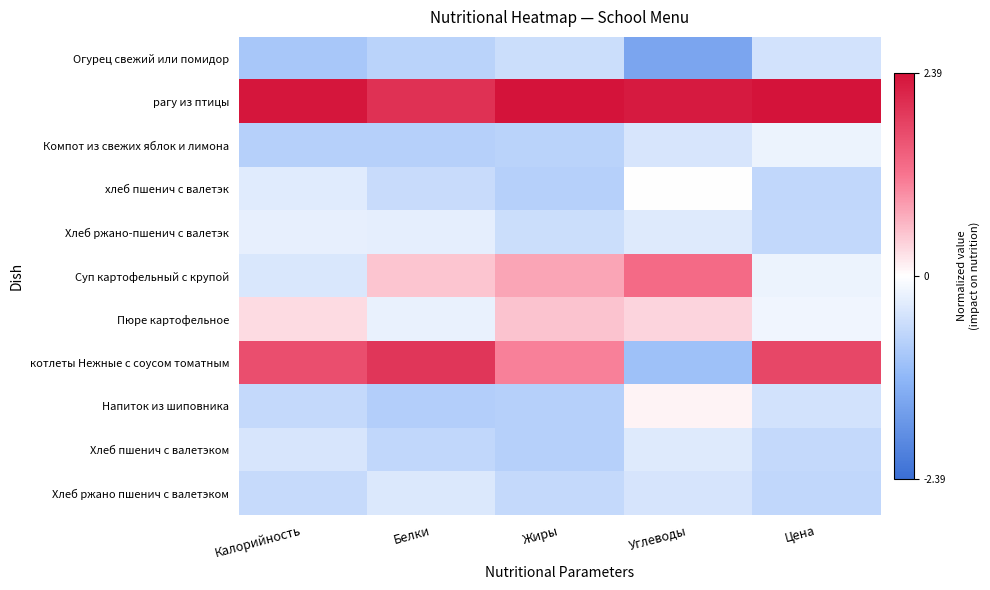

Reading left to right, what are all the values shown in this chart?

Огурец свежий или помидор: Калорийность=-0.9	Белки=-0.7	Жиры=-0.5	Углеводы=-1.5	Цена=-0.5
рагу из птицы: Калорийность=2.3	Белки=2.0	Жиры=2.4	Углеводы=2.3	Цена=2.4
Компот из свежих яблок и лимона: Калорийность=-0.8	Белки=-0.8	Жиры=-0.7	Углеводы=-0.4	Цена=-0.2
хлеб пшенич с валетэк: Калорийность=-0.3	Белки=-0.6	Жиры=-0.8	Углеводы=-0.0	Цена=-0.7
Хлеб ржано-пшенич с валетэк: Калорийность=-0.2	Белки=-0.3	Жиры=-0.5	Углеводы=-0.3	Цена=-0.7
Суп картофельный с крупой: Калорийность=-0.4	Белки=0.5	Жиры=0.8	Углеводы=1.3	Цена=-0.2
Пюре картофельное: Калорийность=0.3	Белки=-0.2	Жиры=0.5	Углеводы=0.4	Цена=-0.2
котлеты Нежные с соусом томатным: Калорийность=1.7	Белки=2.0	Жиры=1.1	Углеводы=-1.0	Цена=1.7
Напиток из шиповника: Калорийность=-0.6	Белки=-0.8	Жиры=-0.8	Углеводы=0.1	Цена=-0.5
Хлеб пшенич с валетэком: Калорийность=-0.4	Белки=-0.7	Жиры=-0.8	Углеводы=-0.3	Цена=-0.6
Хлеб ржано пшенич с валетэком: Калорийность=-0.6	Белки=-0.4	Жиры=-0.6	Углеводы=-0.4	Цена=-0.7